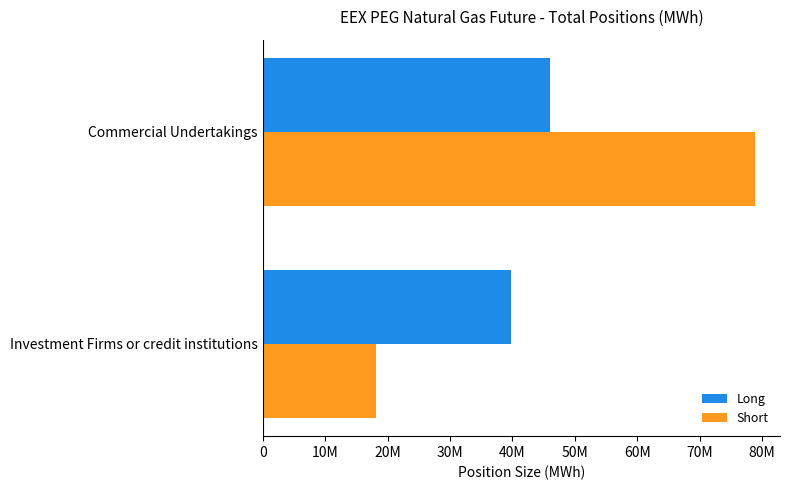

What position from the left is Commercial Undertakings?

2